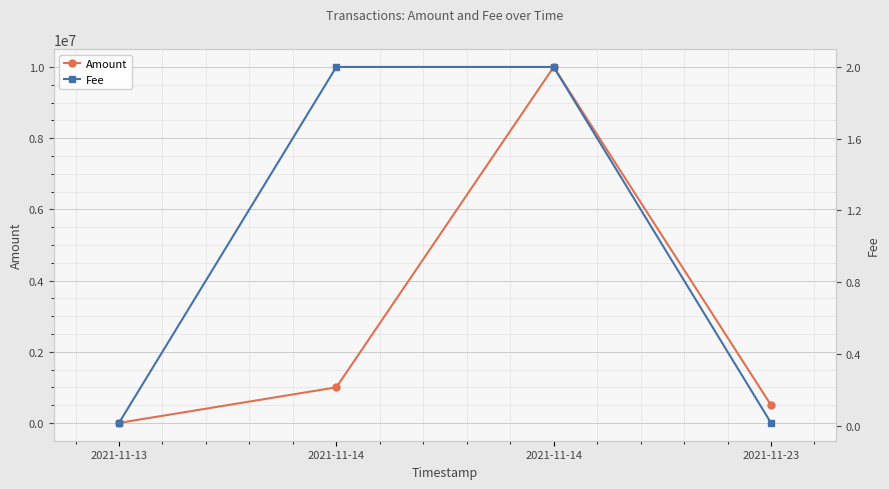

List the labels in order of Fee value, largest first.

2021-11-14, 2021-11-14, 2021-11-13, 2021-11-23